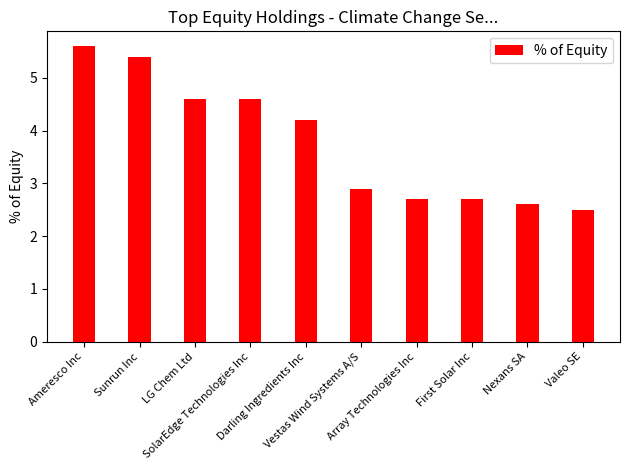

Count the number of values greater than 4.

5